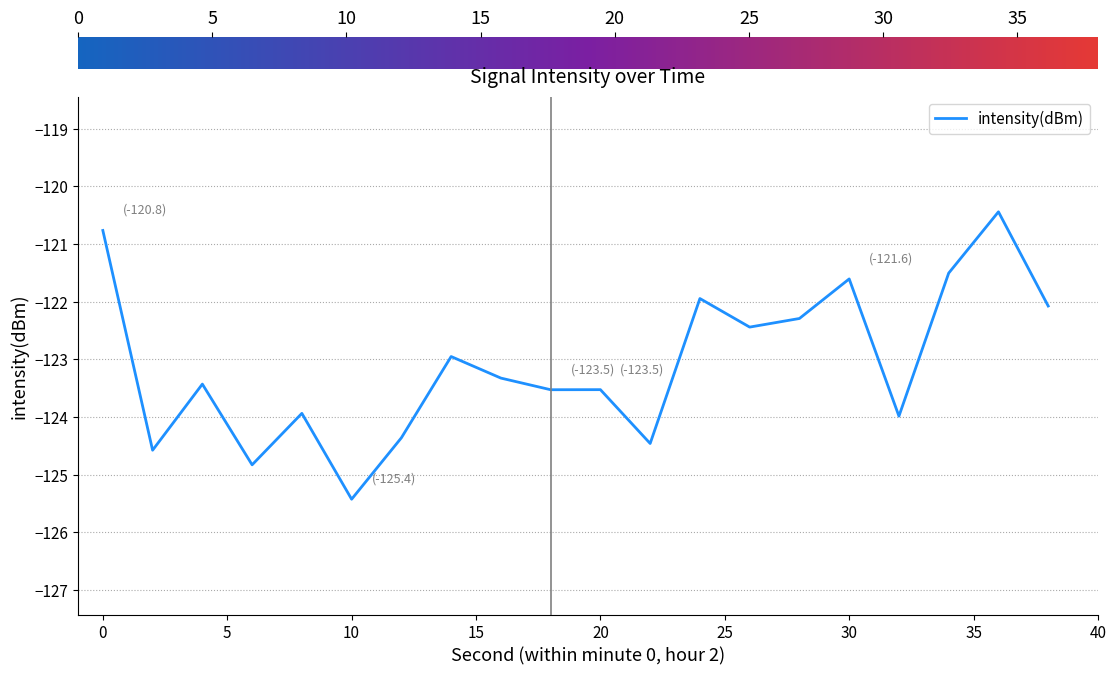

What is the difference between the second highest and second lowest values?

4.1